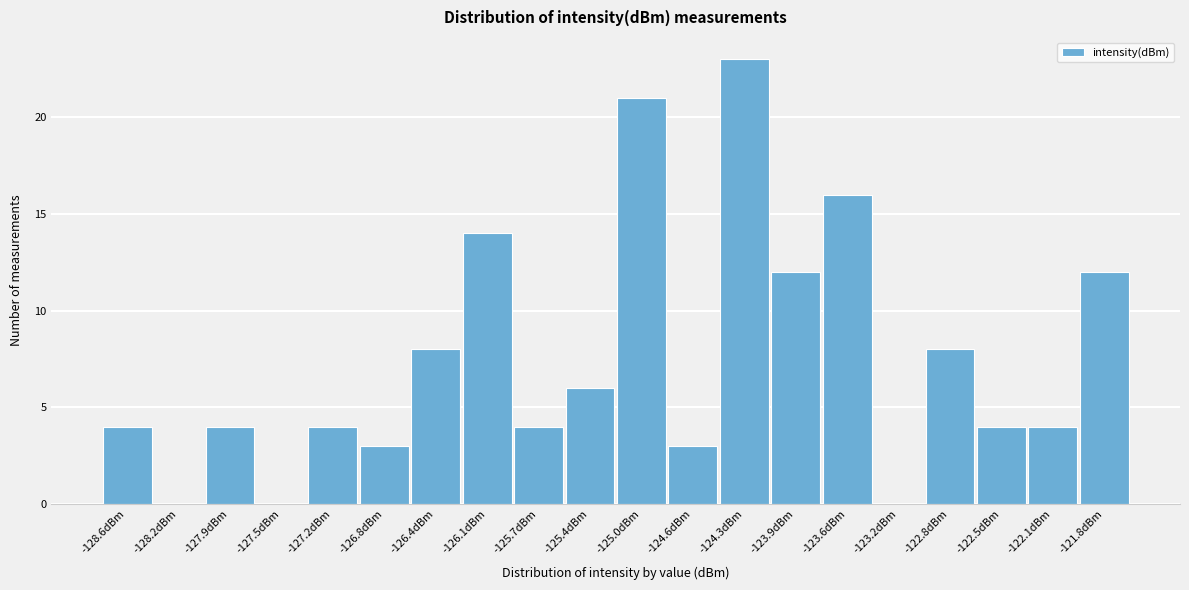

Reading left to right, transcribe all the data shown in this chart.

-128.6dBm=4	-128.2dBm=0	-127.9dBm=4	-127.5dBm=0	-127.2dBm=4	-126.8dBm=3	-126.4dBm=8	-126.1dBm=14	-125.7dBm=4	-125.4dBm=6	-125.0dBm=21	-124.6dBm=3	-124.3dBm=23	-123.9dBm=12	-123.6dBm=16	-123.2dBm=0	-122.8dBm=8	-122.5dBm=4	-122.1dBm=4	-121.8dBm=12